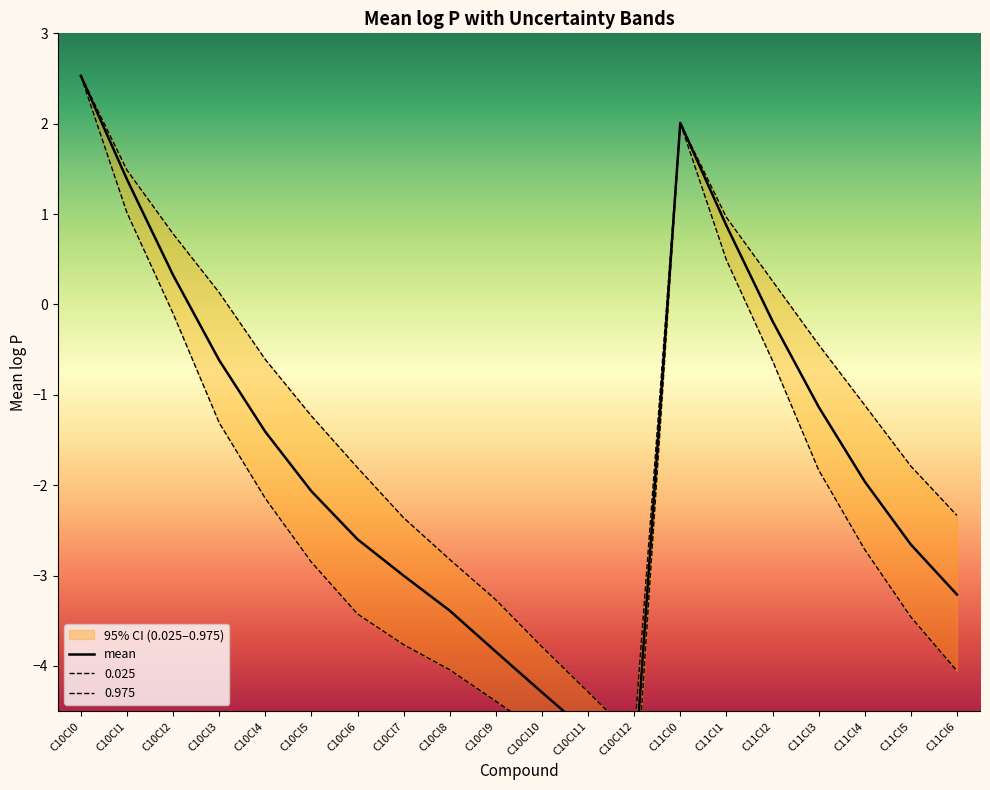

What position from the left is C10Cl7?

8